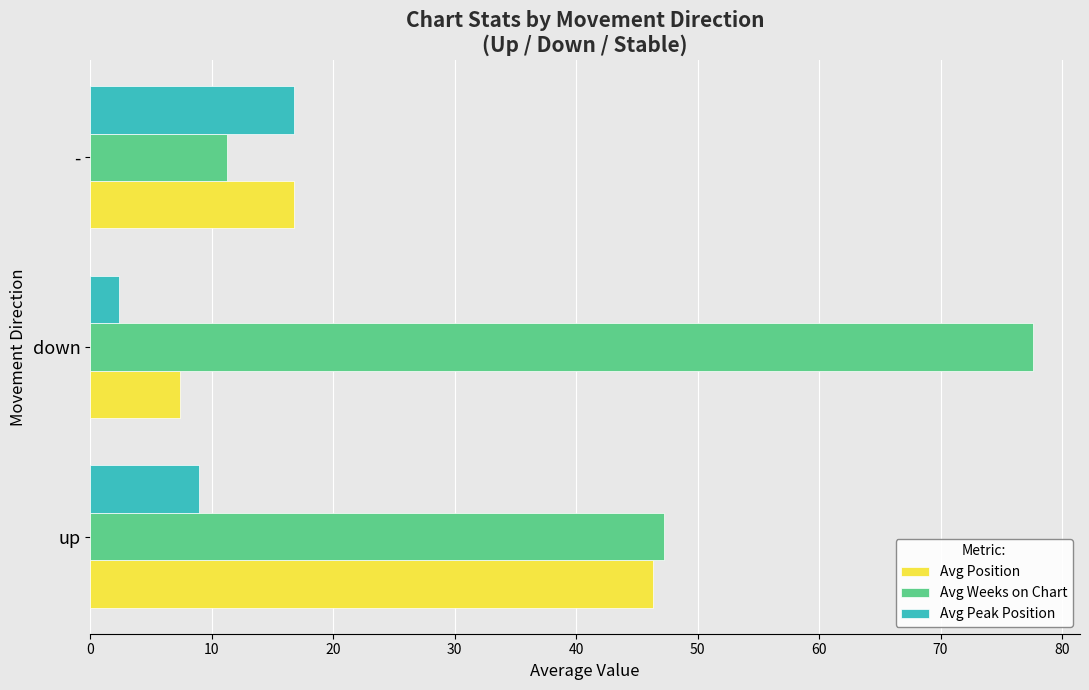

Rank the series by their maximum value, from highest to lowest.

Avg Weeks on Chart, Avg Position, Avg Peak Position